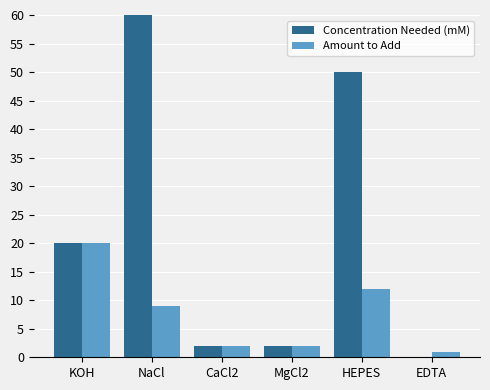

Count the number of categories in the chart.

6